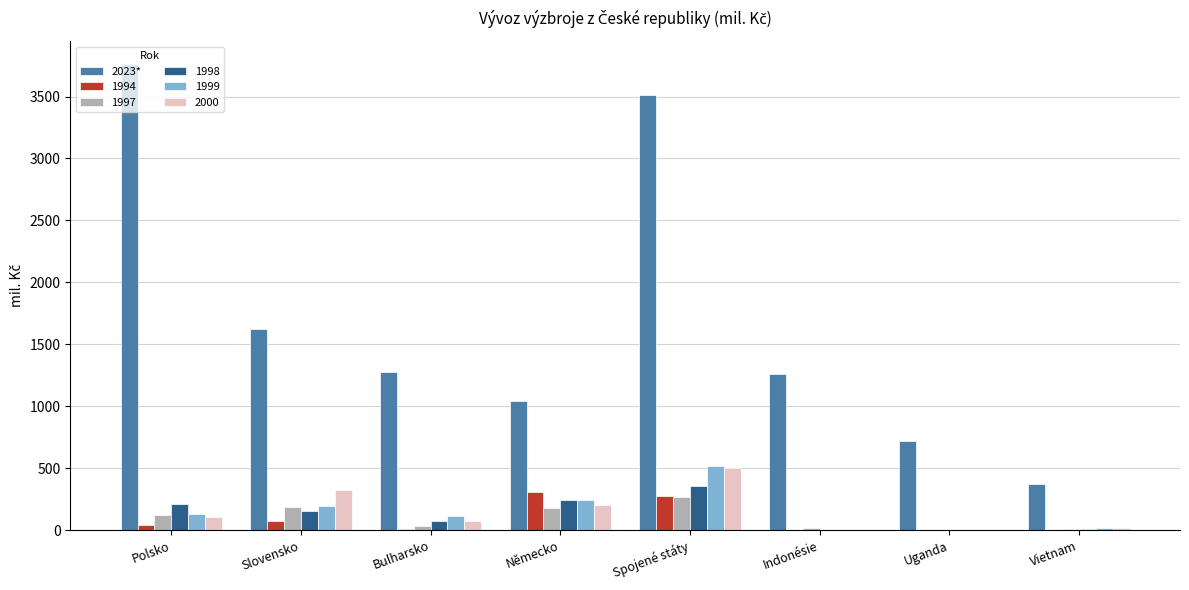

What is the sum of all 1994 values?

704.4